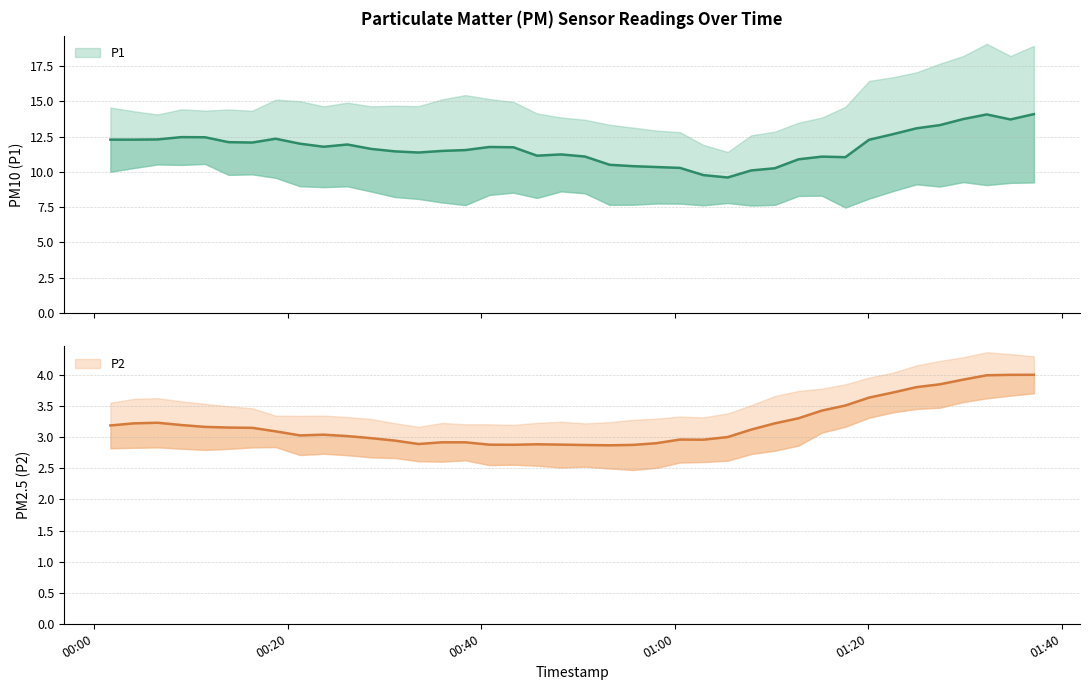

Which series has the largest total across all categories?

P1